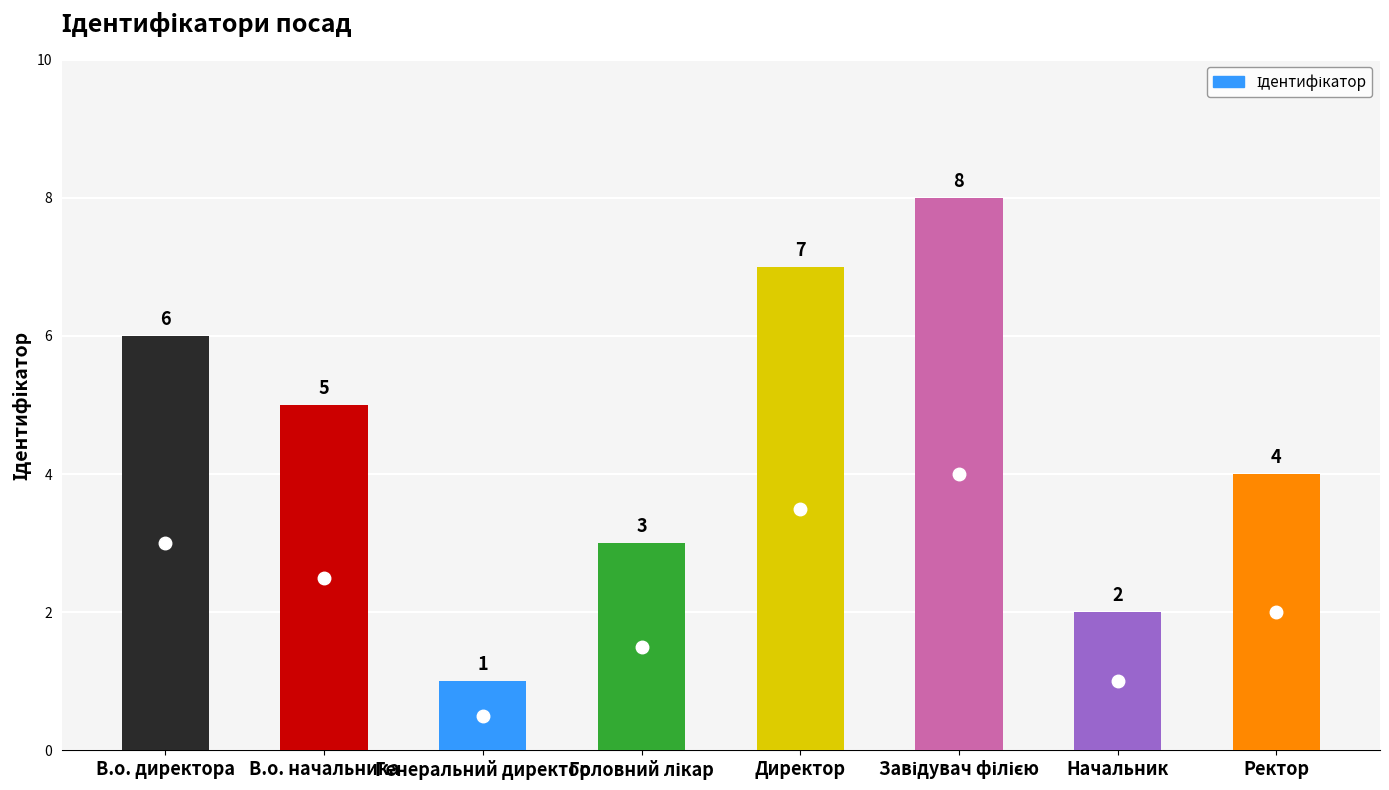

What is the maximum value shown in the chart?

8